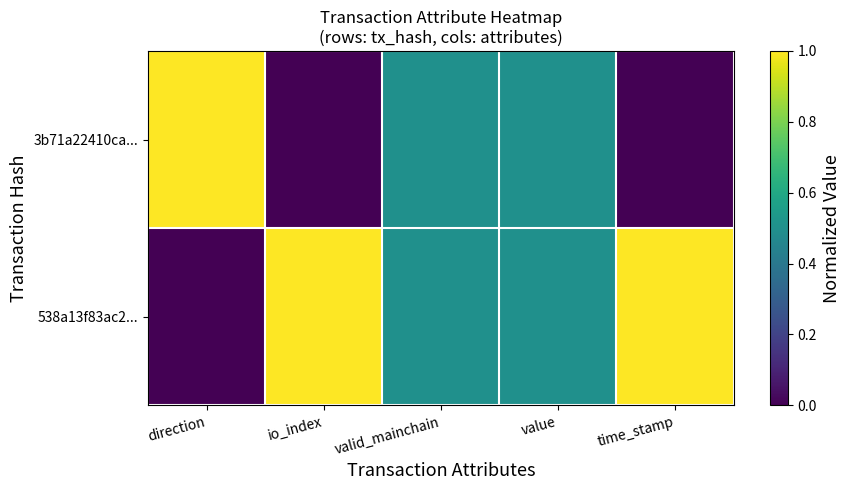

Rank the series at io_index from highest to lowest value.

538a13f83ac2..., 3b71a22410ca...